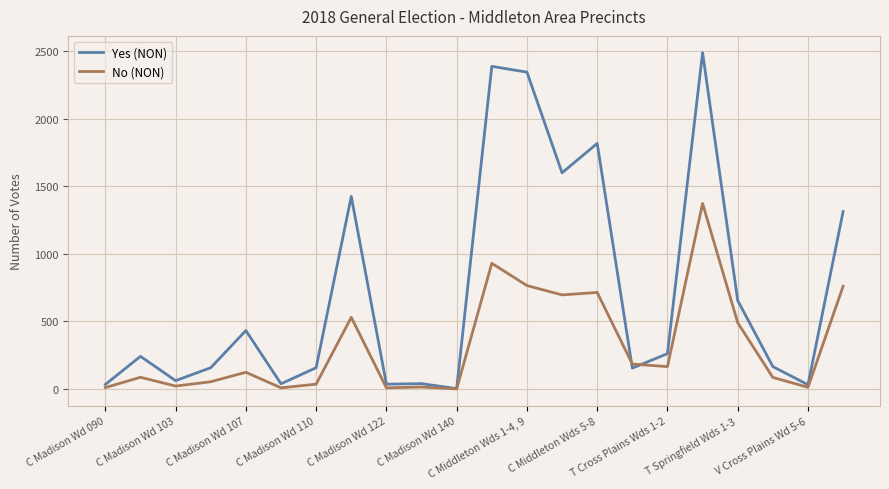

Which series has the largest total across all categories?

Yes (NON)